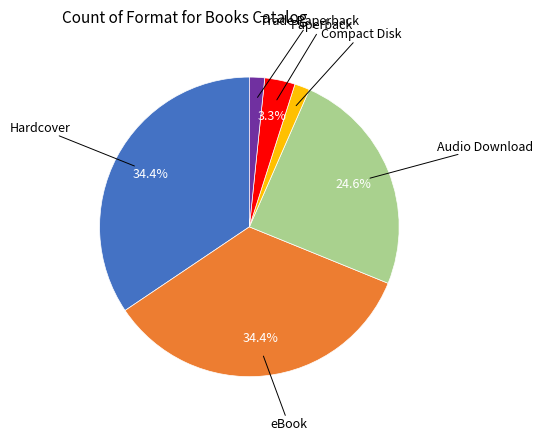

Is there a majority slice in this chart?

No